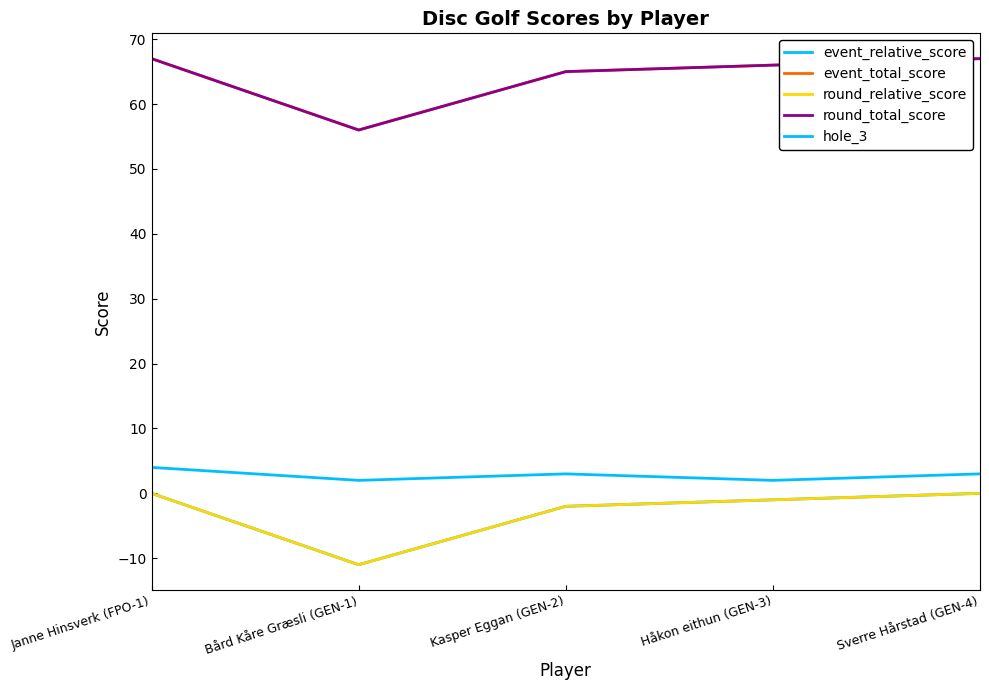

Does the chart have visible grid lines?

No